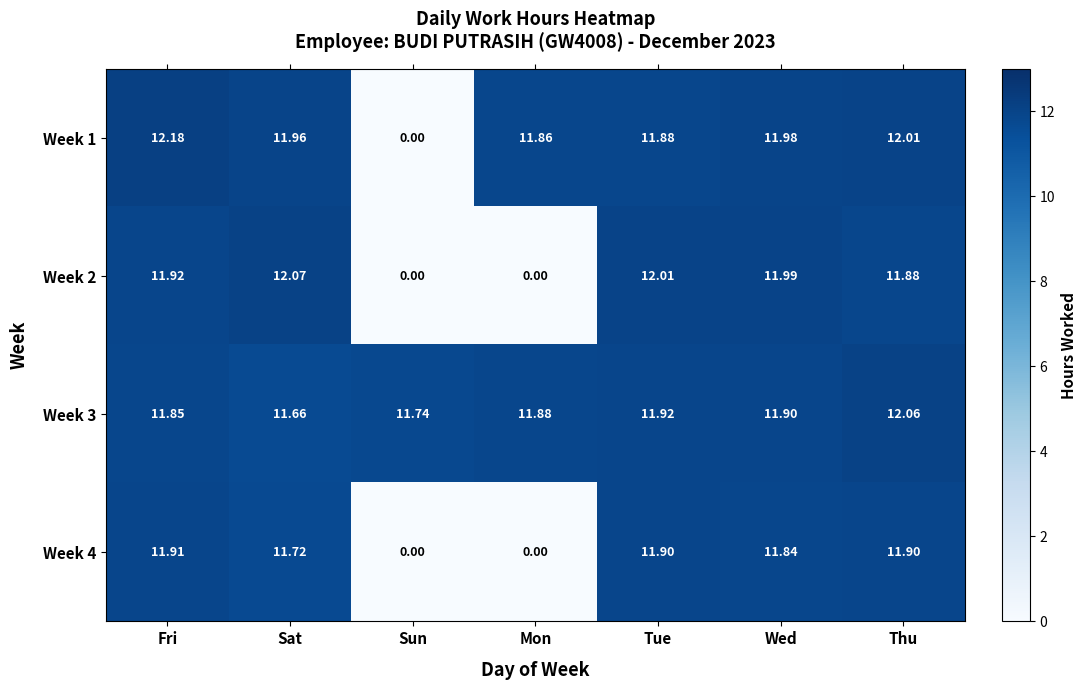

At which label does Week 4 reach its peak?

Fri